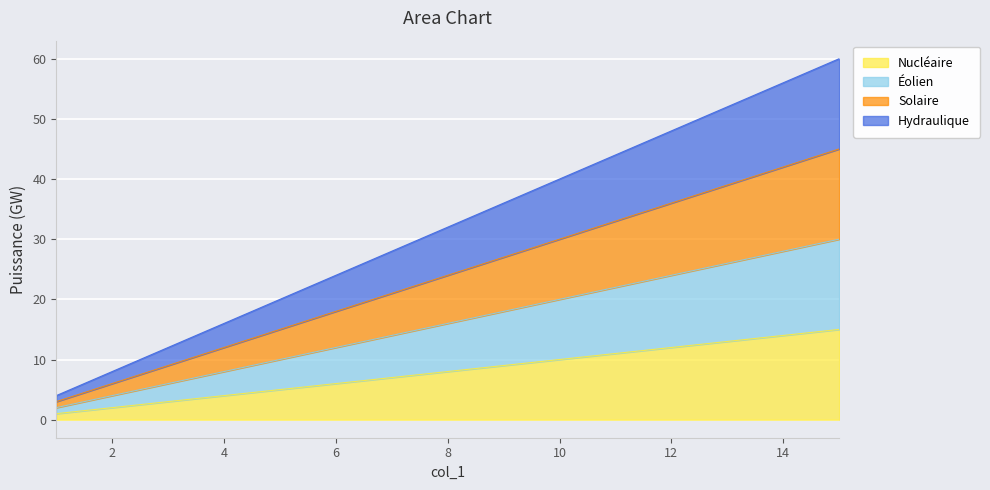

What is the greatest value displayed?

60